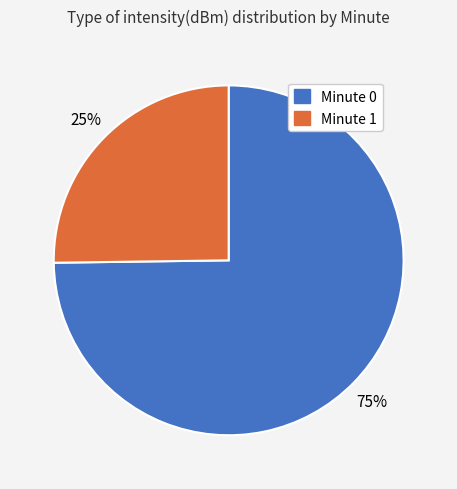

Which category has the biggest portion of the pie?

Minute 0